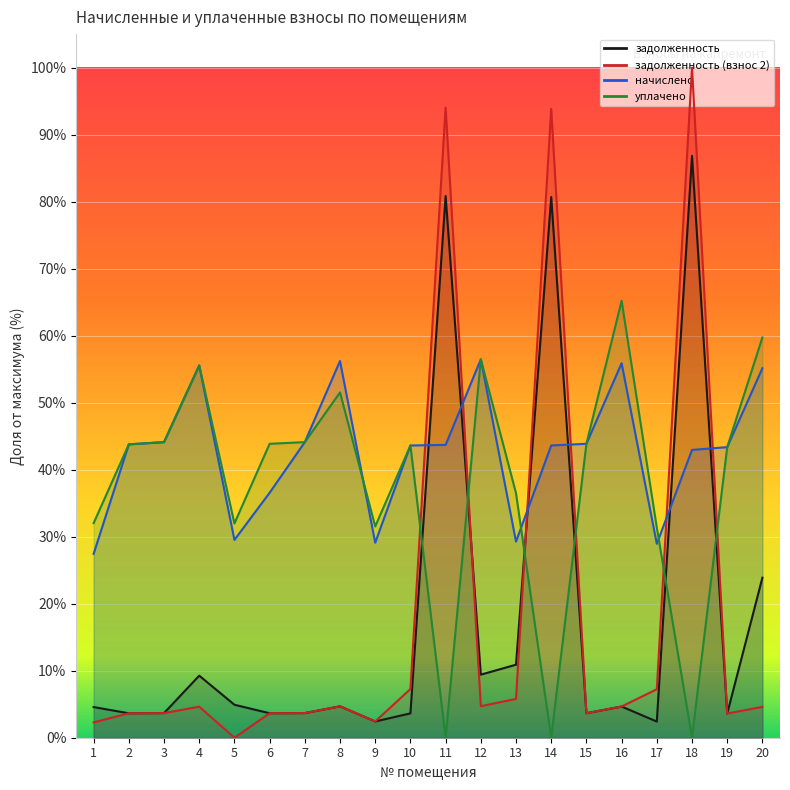

At how many categories does at least one series exceed 0?

20